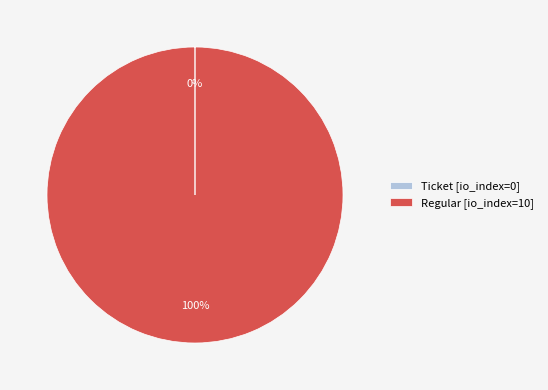

To the nearest percent, what is the average slice percentage?

50%